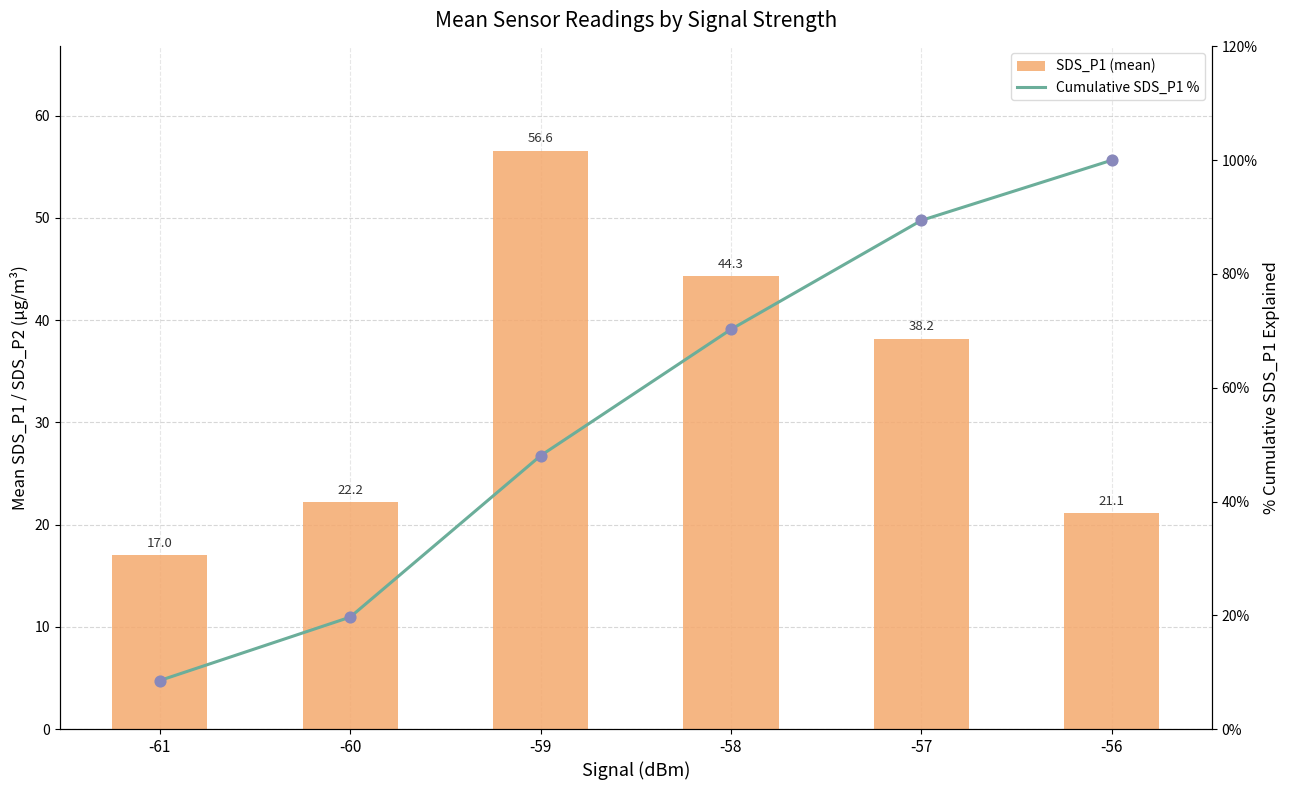

Which series has the largest total across all categories?

Cumulative SDS_P1 %